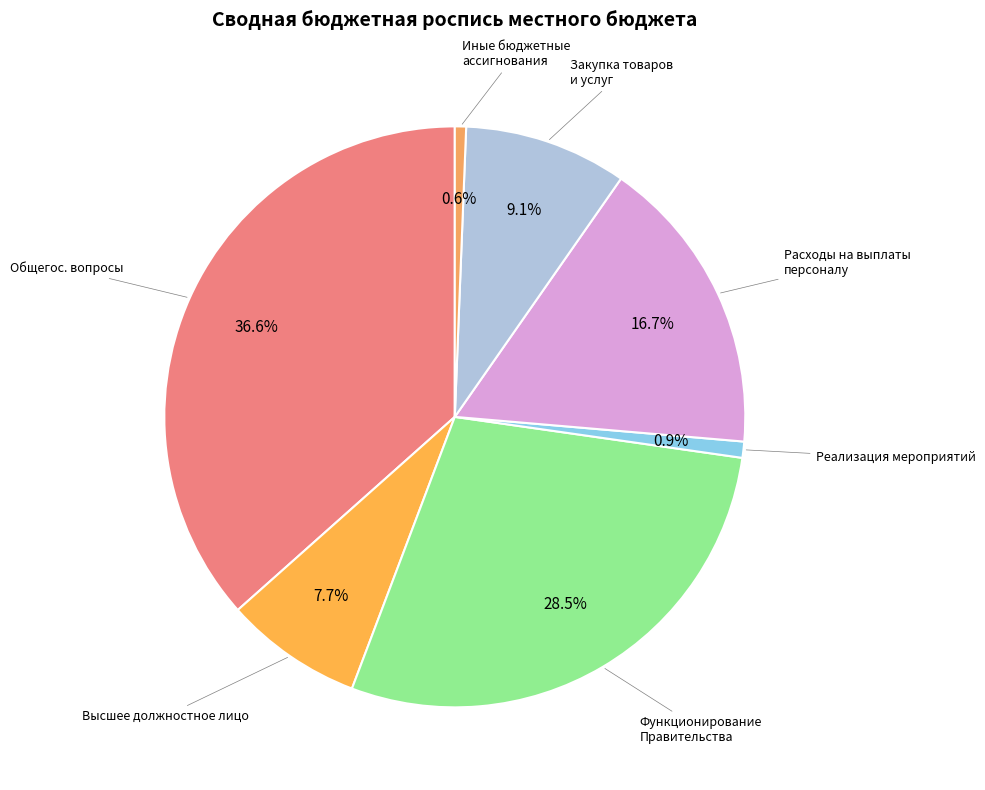

How many segments does this pie chart have?

7